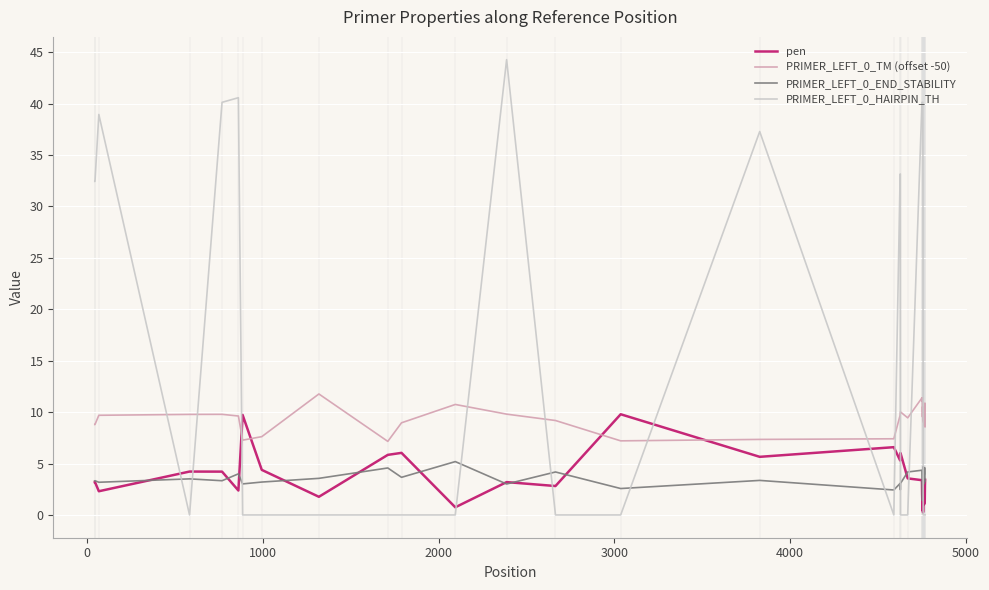

True or false: PRIMER_LEFT_0_TM (offset -50) and PRIMER_LEFT_0_HAIRPIN_TH cross at least once.

True